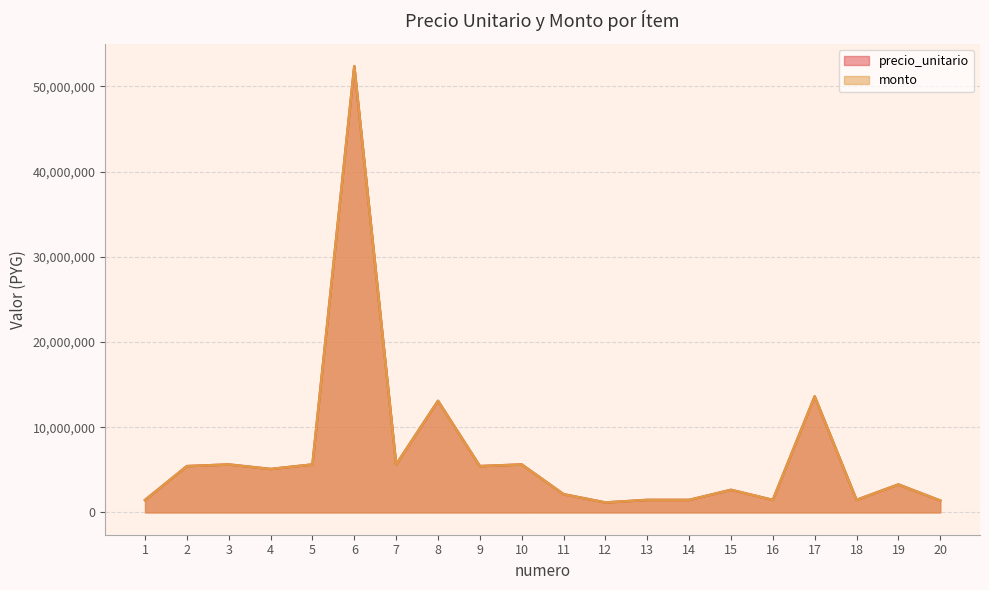

True or false: monto has a value of 2022914 at 12.

False